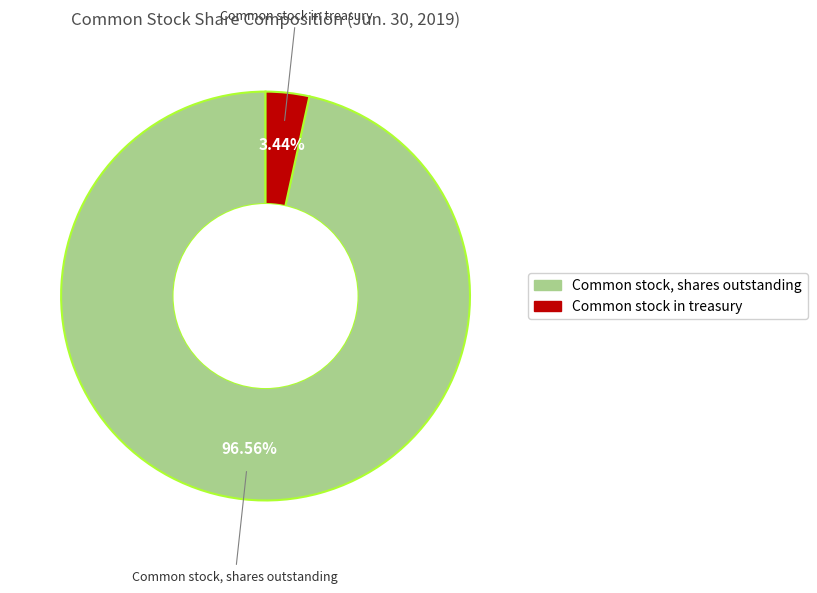

Count the number of slices in the pie.

2